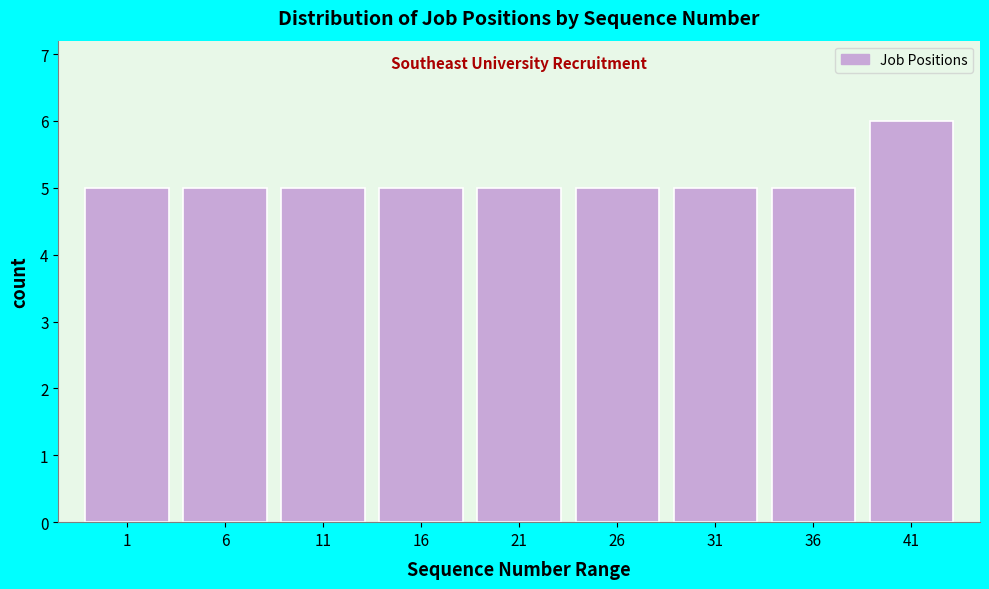

Reading left to right, list all the values displayed in this chart.

5	5	5	5	5	5	5	5	6